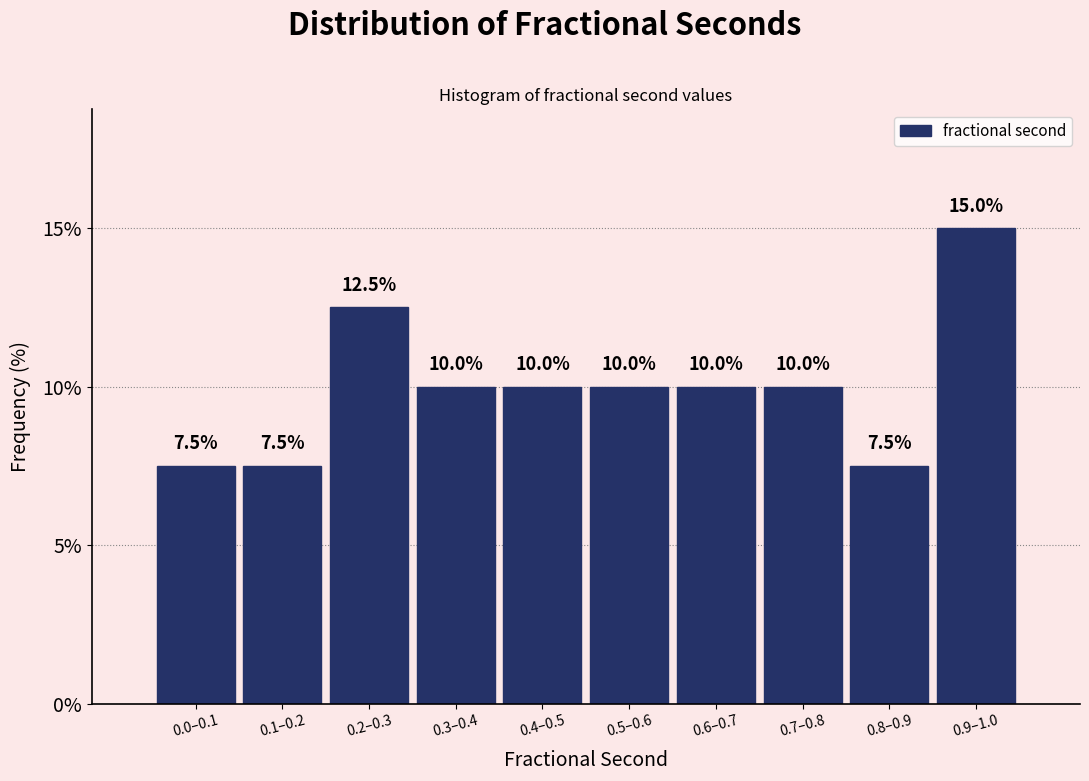

Reading right to left, list all the values displayed in this chart.

0.9–1.0=15.0	0.8–0.9=7.5	0.7–0.8=10.0	0.6–0.7=10.0	0.5–0.6=10.0	0.4–0.5=10.0	0.3–0.4=10.0	0.2–0.3=12.5	0.1–0.2=7.5	0.0–0.1=7.5